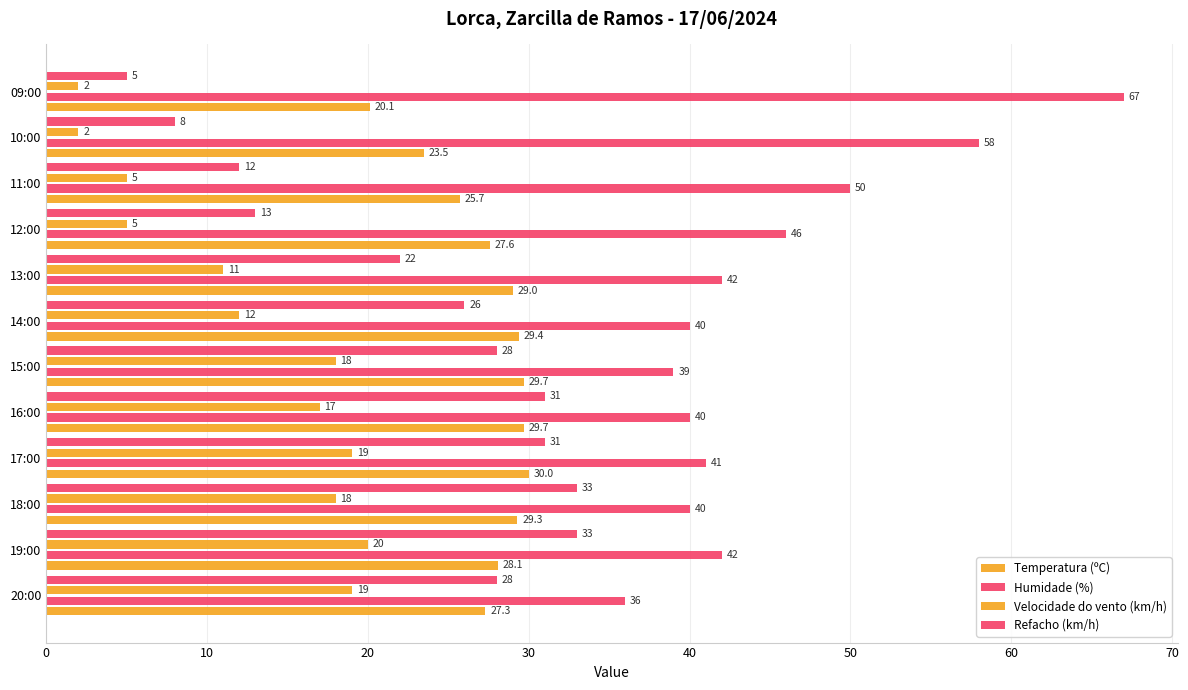

Which label corresponds to the smallest value in the chart?

10:00